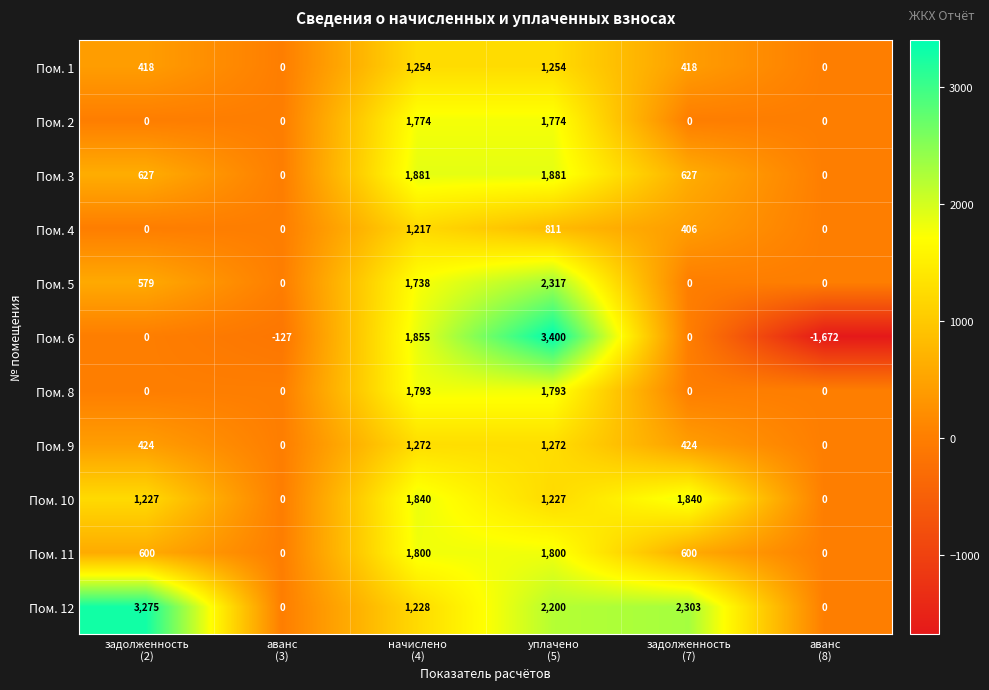

How many data points does each series have?

6